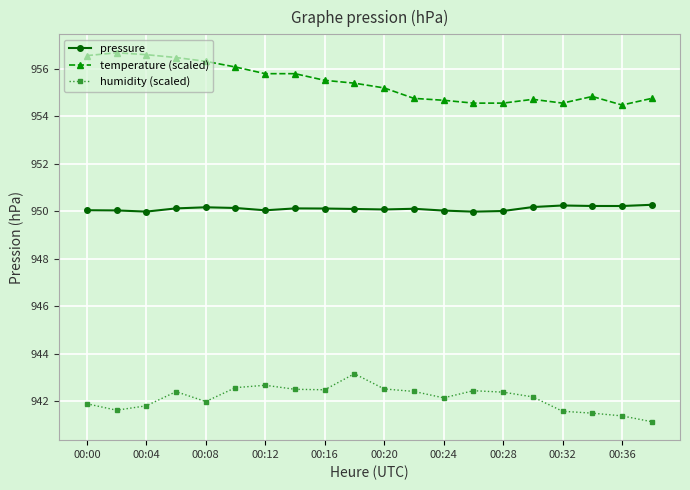

True or false: pressure and humidity (scaled) cross at least once.

False